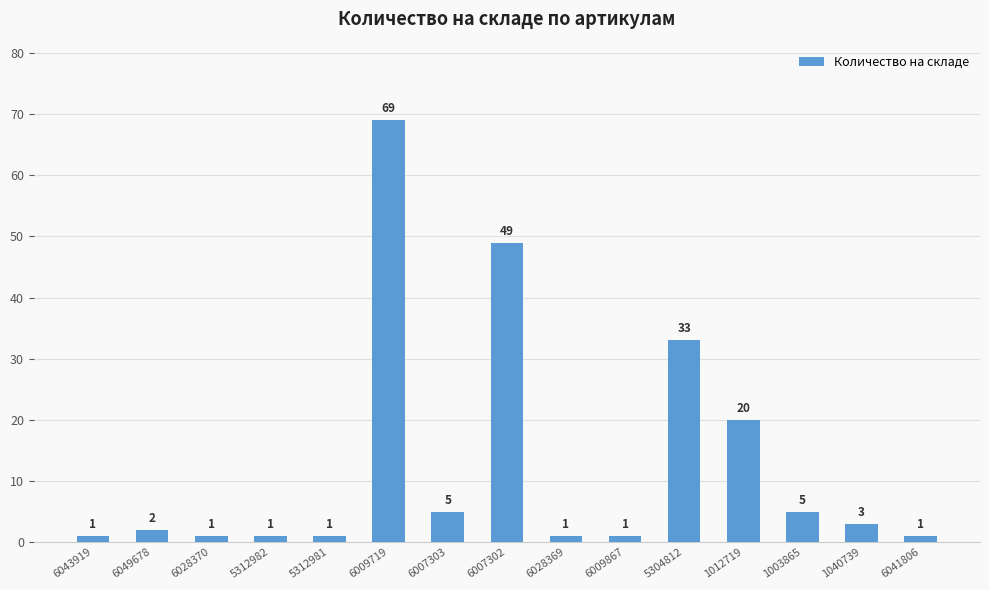

Reading right to left, what are all the values shown in this chart?

6041806=1	1040739=3	1003865=5	1012719=20	5304812=33	6009867=1	6028369=1	6007302=49	6007303=5	6009719=69	5312981=1	5312982=1	6028370=1	6049678=2	6043919=1